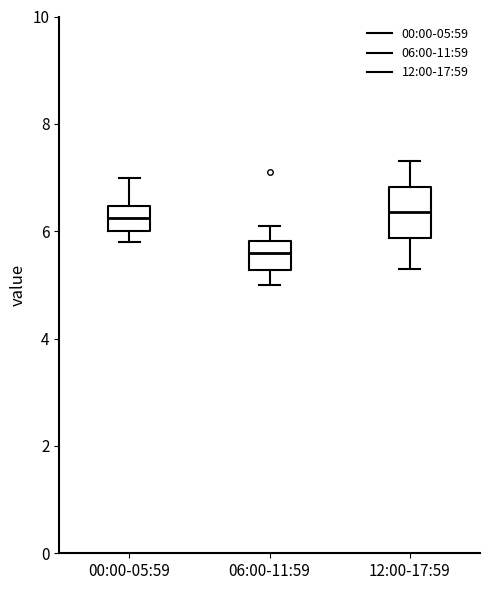

Which box is the tallest, from its lower edge to its upper edge?

12:00-17:59